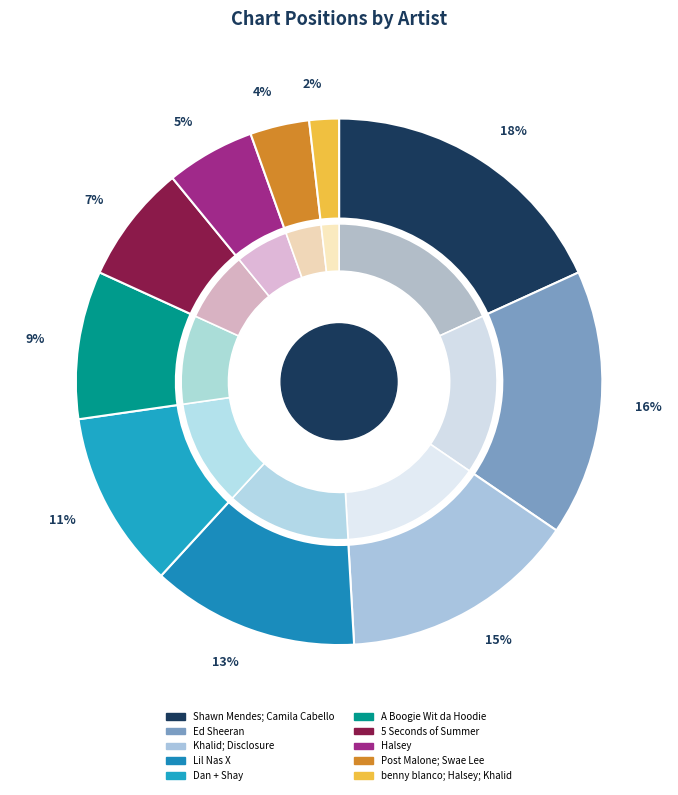

Does Shawn Mendes; Camila Cabello account for over 50% of the chart?

No